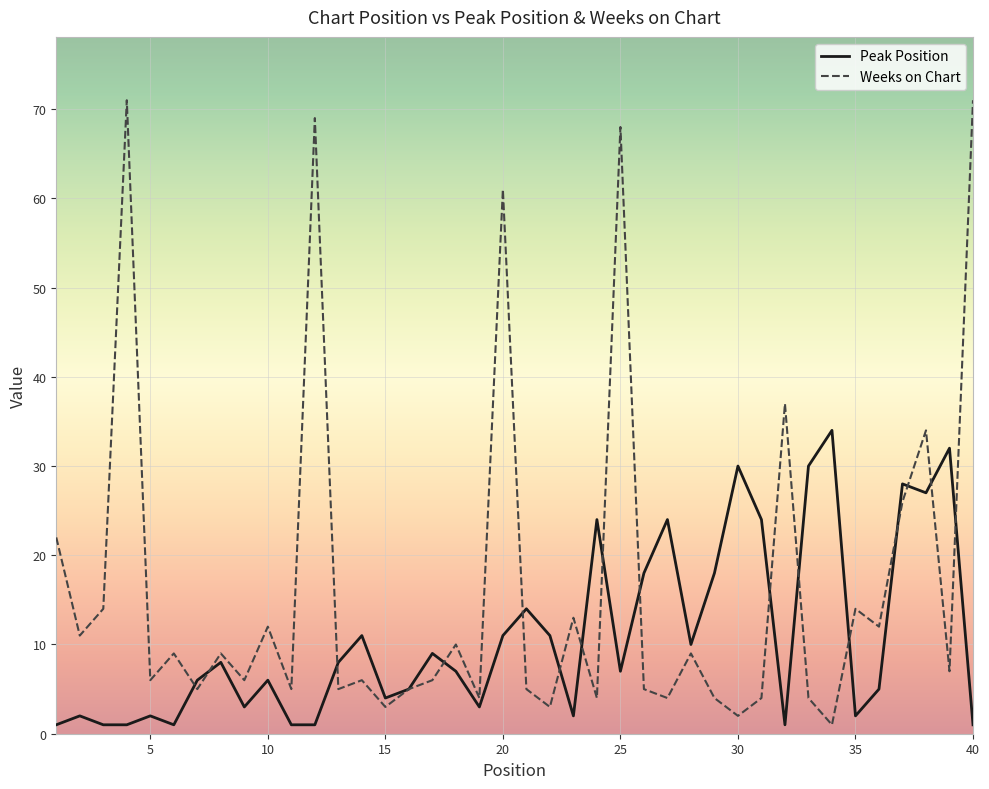

Which series has the largest total across all categories?

Weeks on Chart